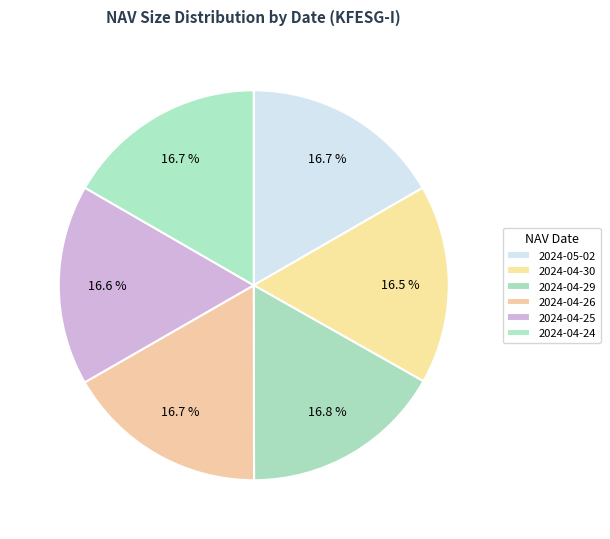

Approximately how many times larger is the value at 2024-04-30 compared to 2024-04-29?

1.0